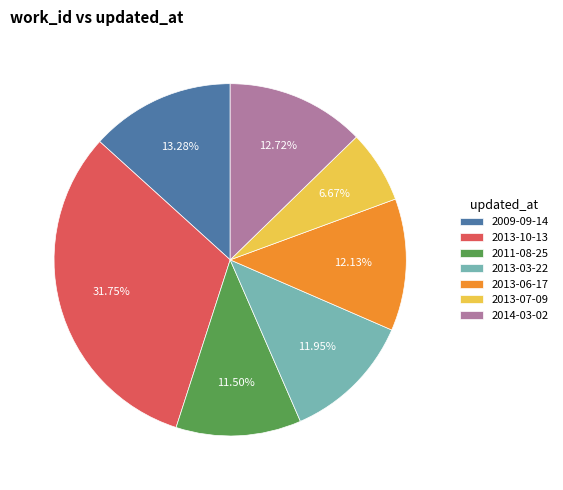

Is it true that 2009-09-14 is 1% of the pie?

False